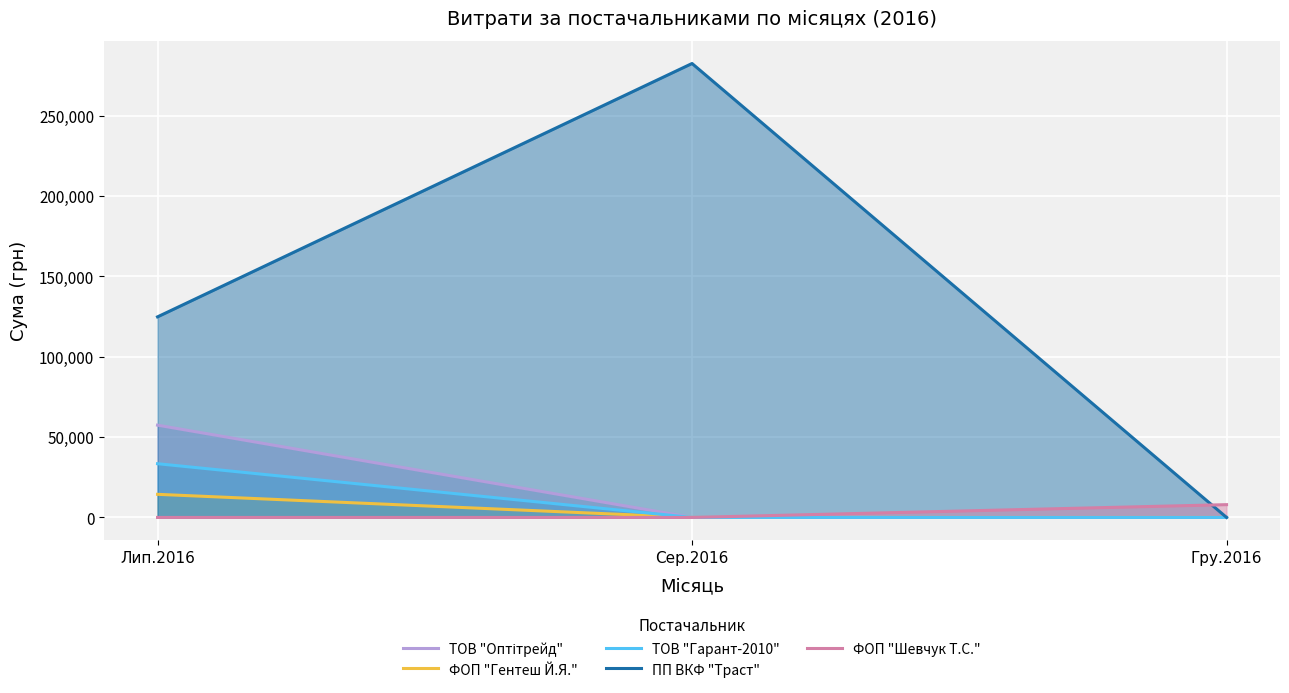

What is the label of the 1st point from the right?

Гру.2016